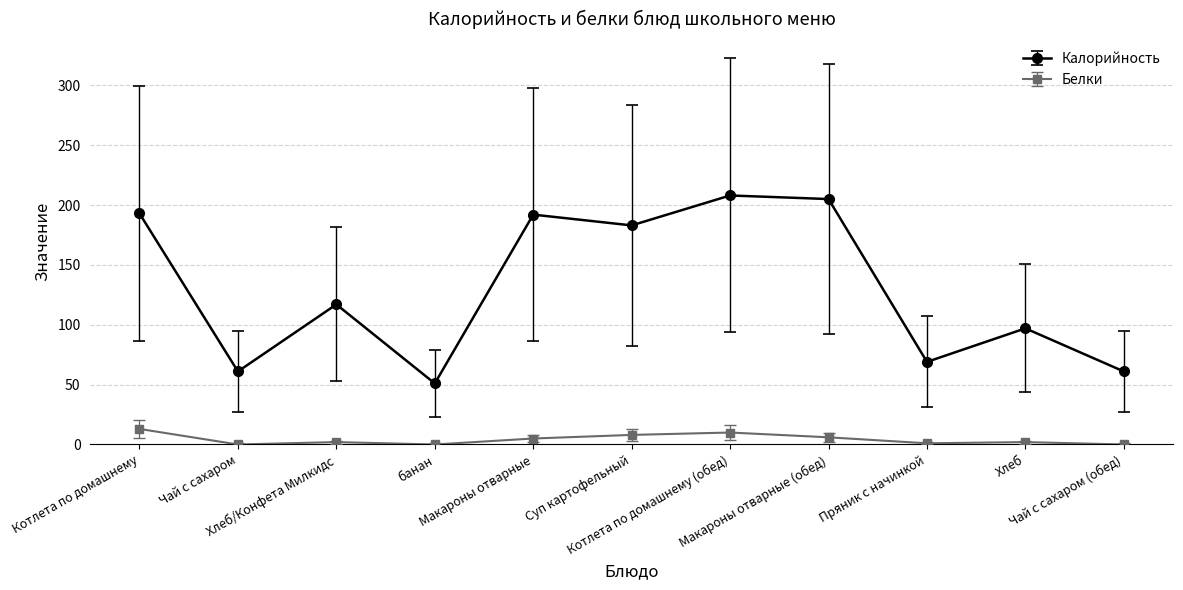

List the series in order of their peak value, lowest first.

Белки, Калорийность